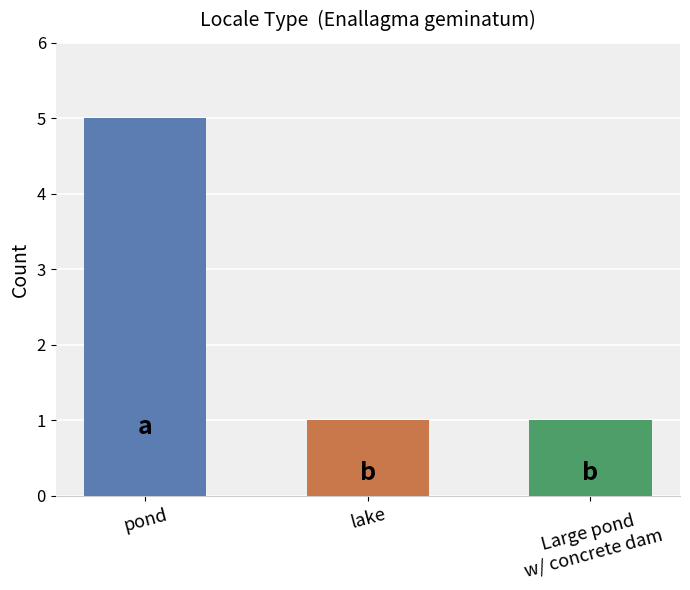

True or false: the data shows 1 at pond.

False